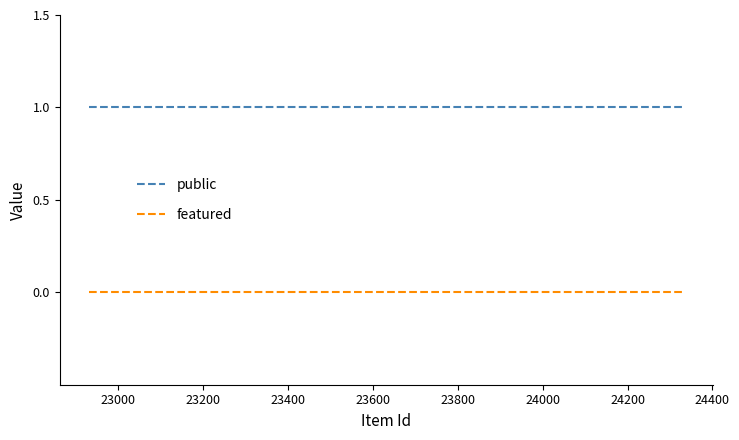

True or false: featured and public intersect in this chart.

False